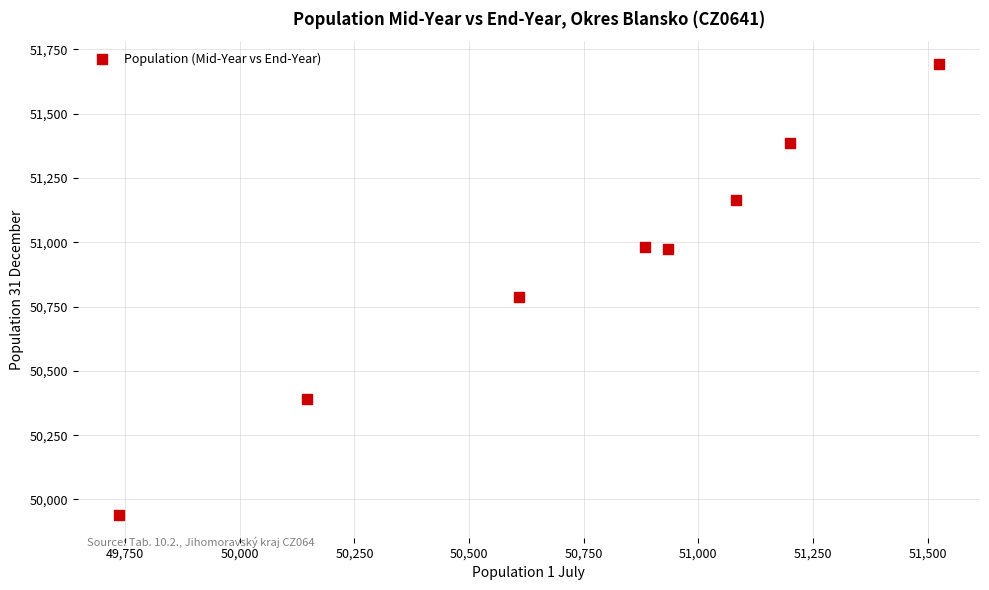

What Y value in the scatter plot is closest to 50816?

50788